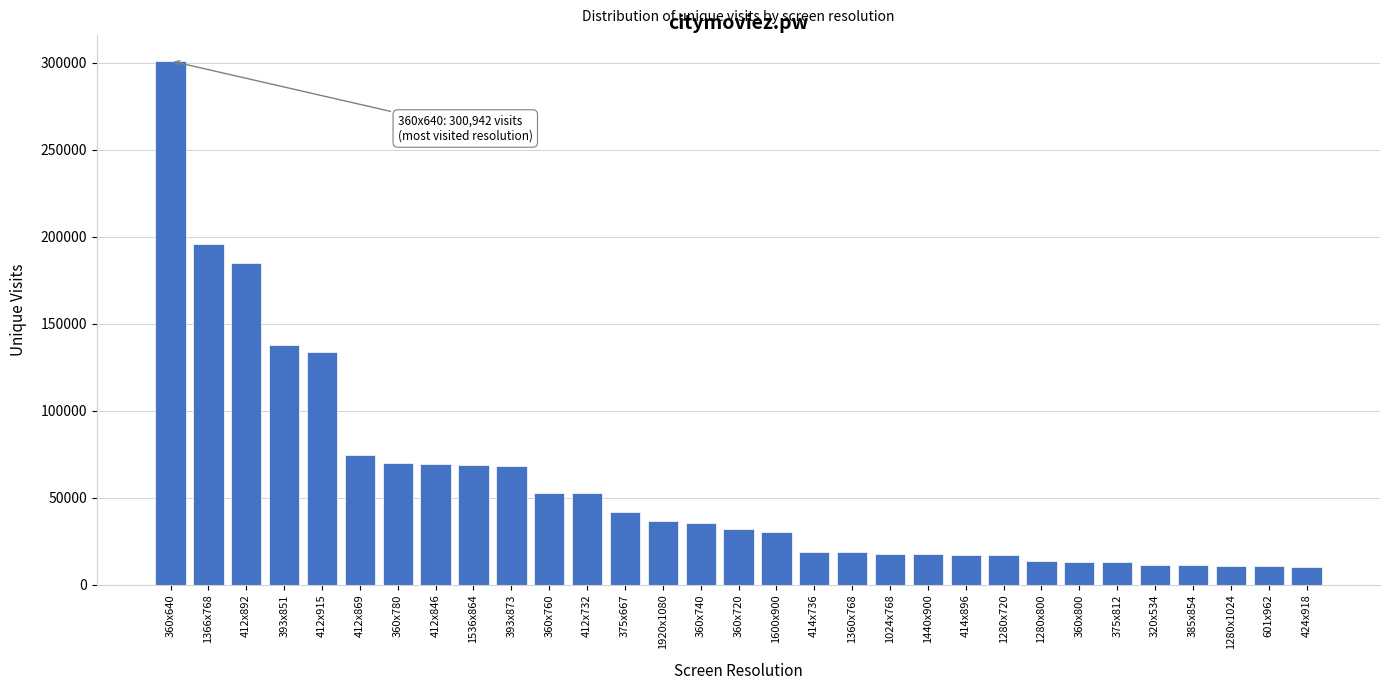

Approximately how many times larger is the value at 360x640 compared to 1360x768?

16.1